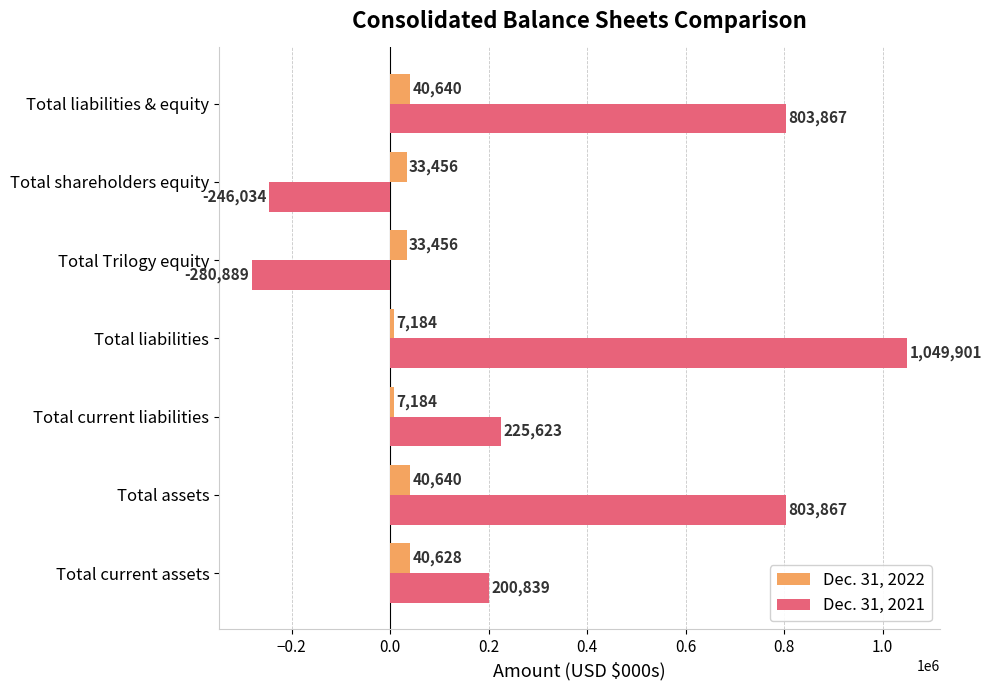

What is the approximate value of Dec. 31, 2021 at Total current assets?

200839